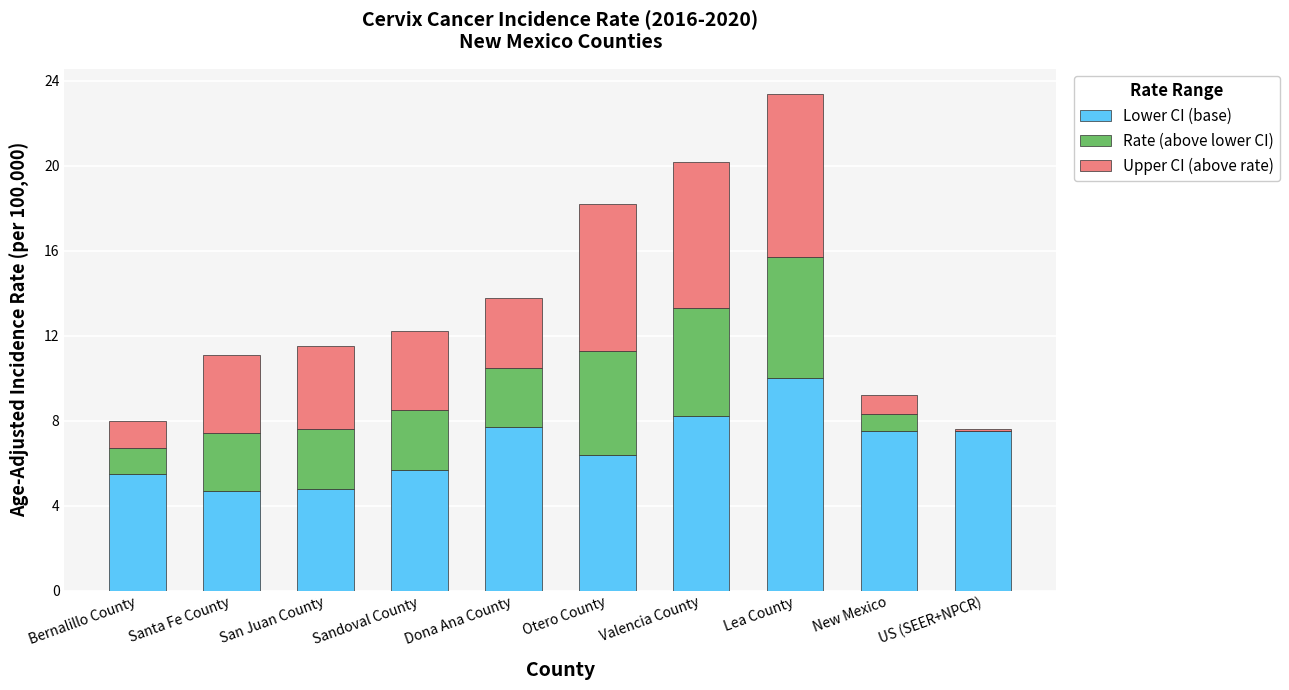

Is it true that Lower CI (base) equals 4.7 at Santa Fe County?

True